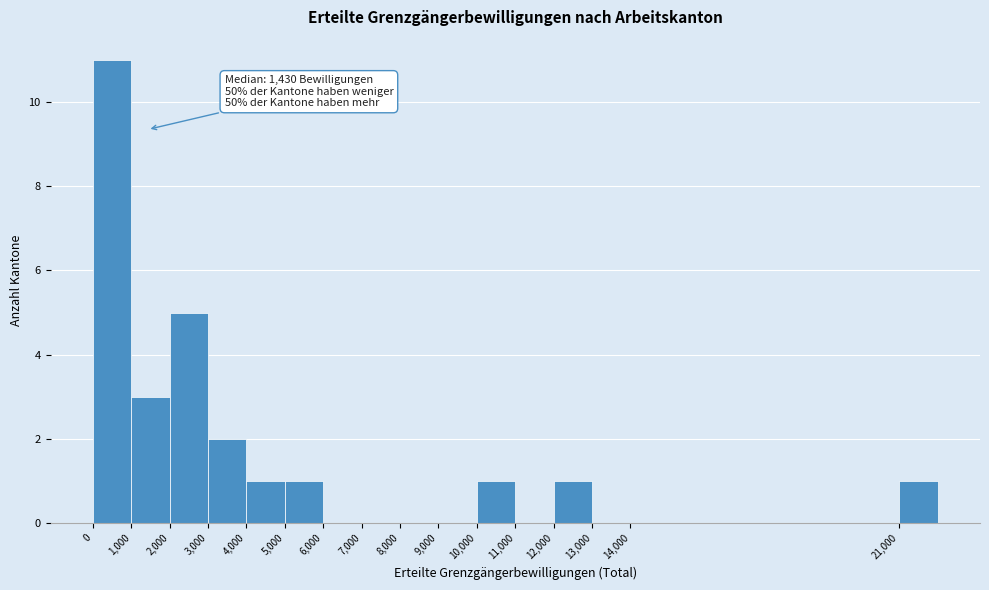

Which range on the x-axis has the tallest bar?

0 to 1000